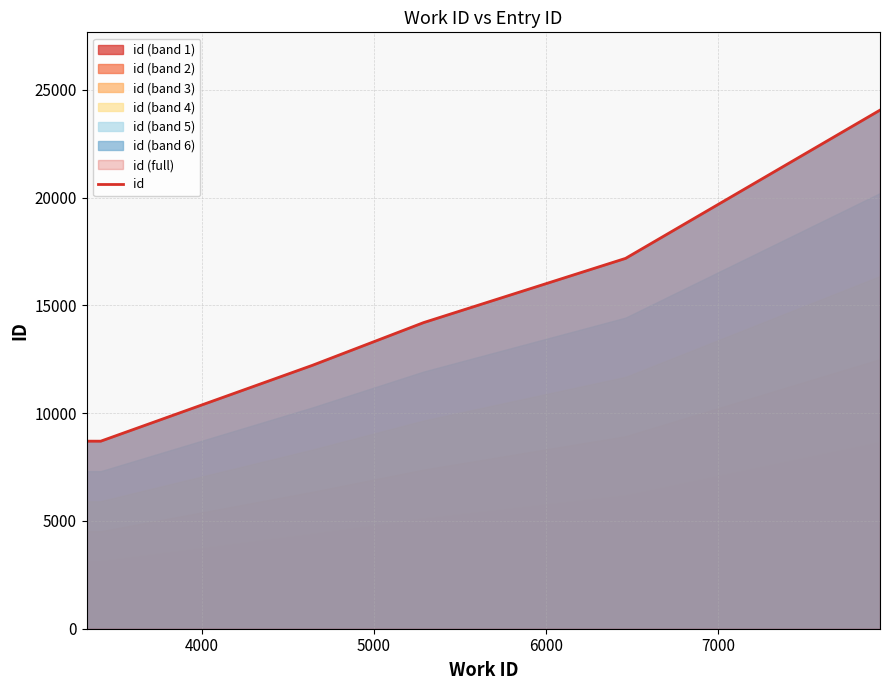

How many lines are shown in the chart?

1